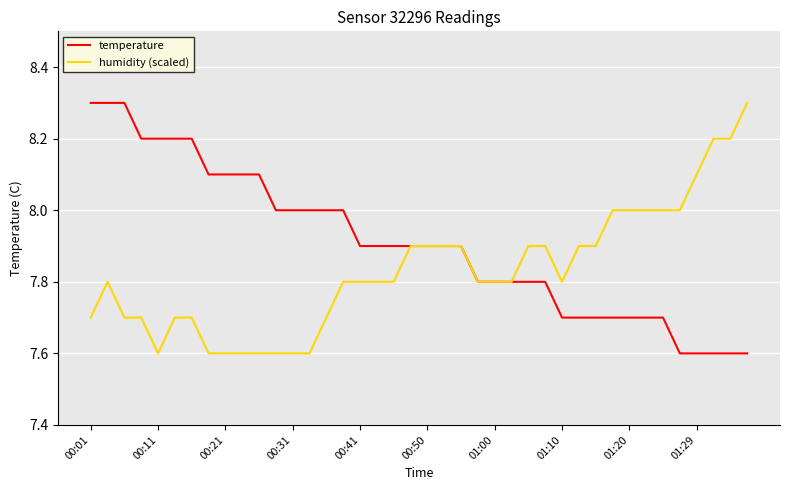

Which series has the largest total across all categories?

temperature